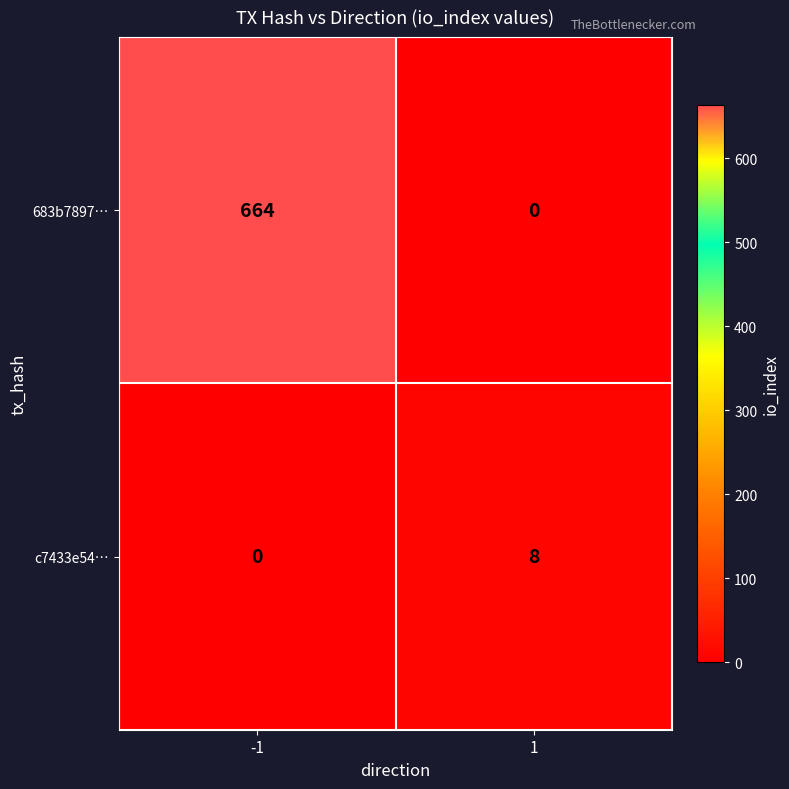

Rank the series by their maximum value, from highest to lowest.

683b7897…, c7433e54…